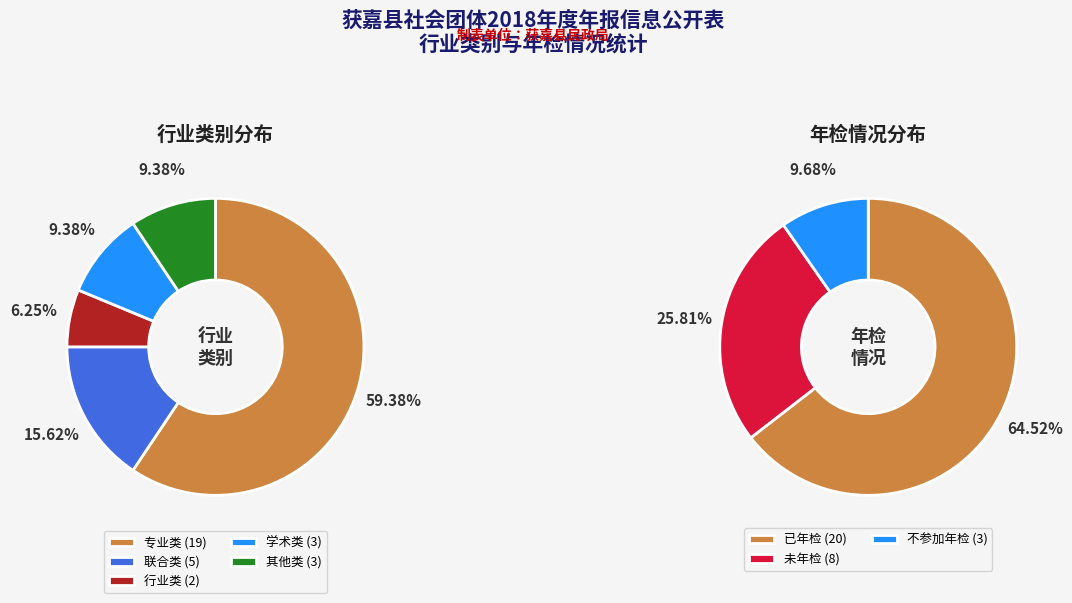

Which slice is the smallest?

行业类